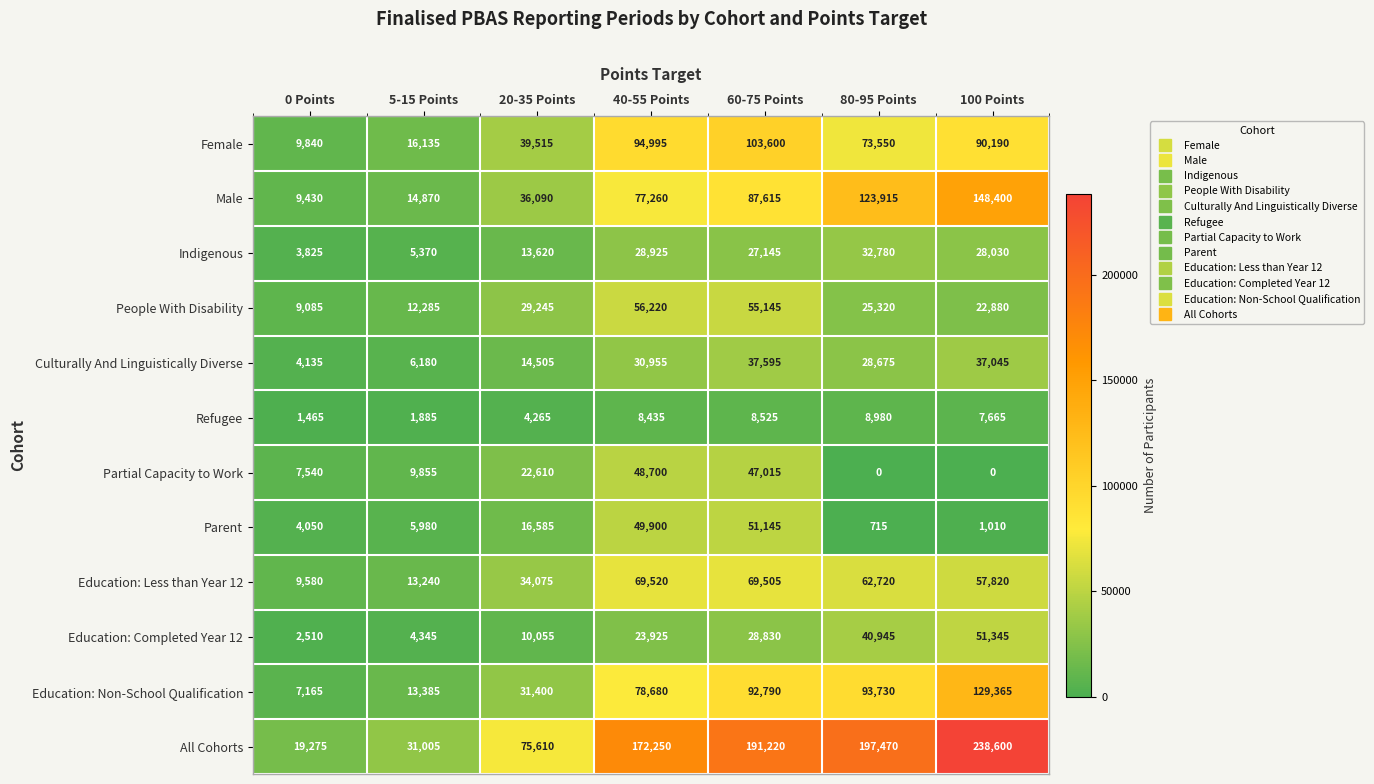

What is the difference between the maximum and minimum values in the Parent series?

50430